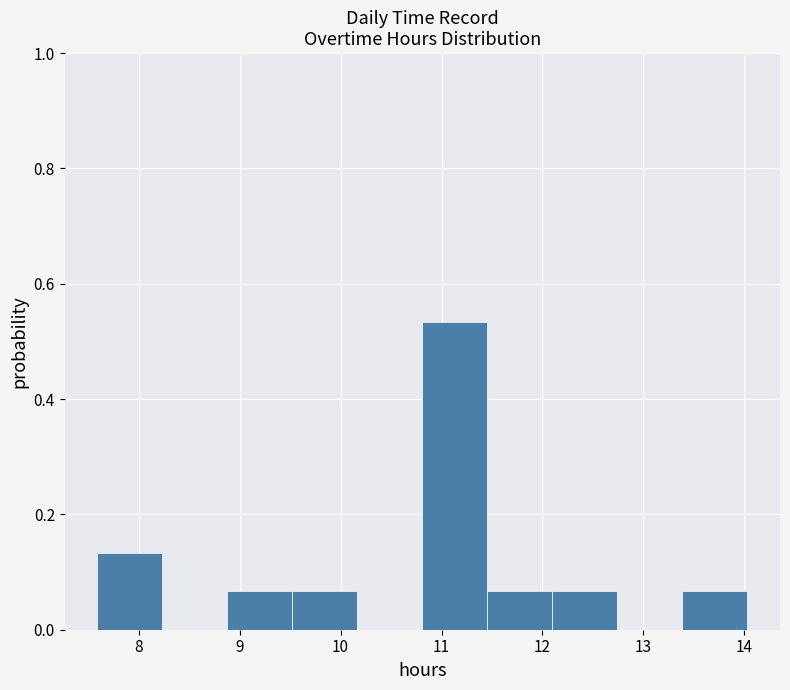

Reading left to right, transcribe this chart: for each bar, give the range it covers on the x-axis and its height. Neither the bar edges nor the heights are printed on the chart, so give them approximately, as read against the axes.

7.6 to 8.2: 0.14
8.2 to 8.9: 0
8.9 to 9.5: 0.06
9.5 to 10.2: 0.06
10.2 to 10.8: 0
10.8 to 11.5: 0.54
11.5 to 12.1: 0.06
12.1 to 12.7: 0.06
12.7 to 13.4: 0
13.4 to 14.0: 0.06